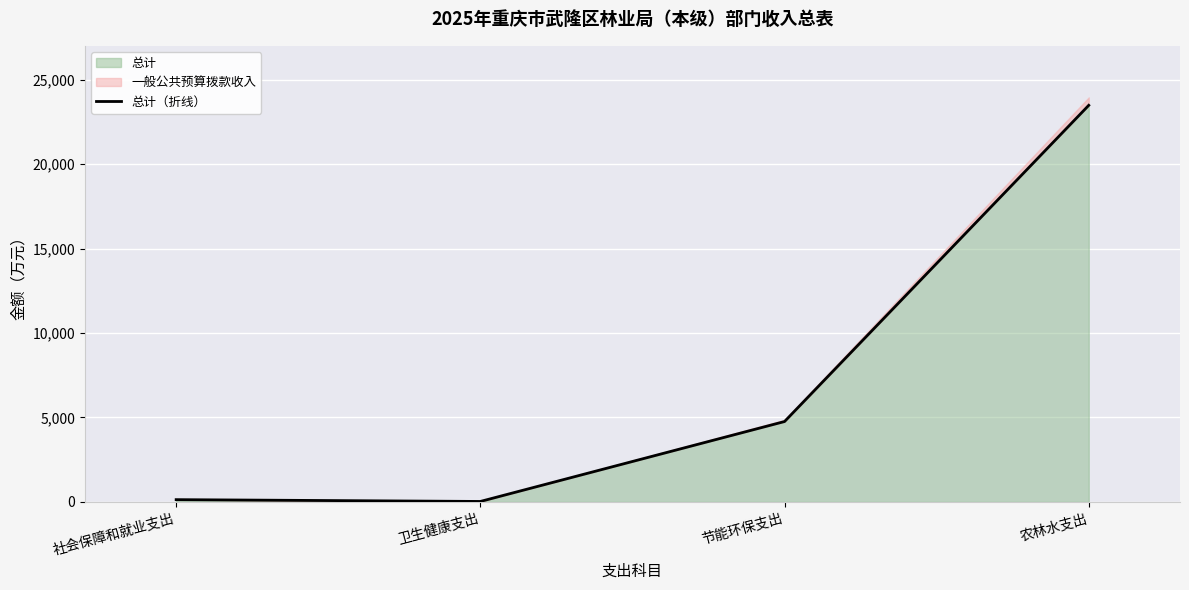

How many data points does each series have?

4